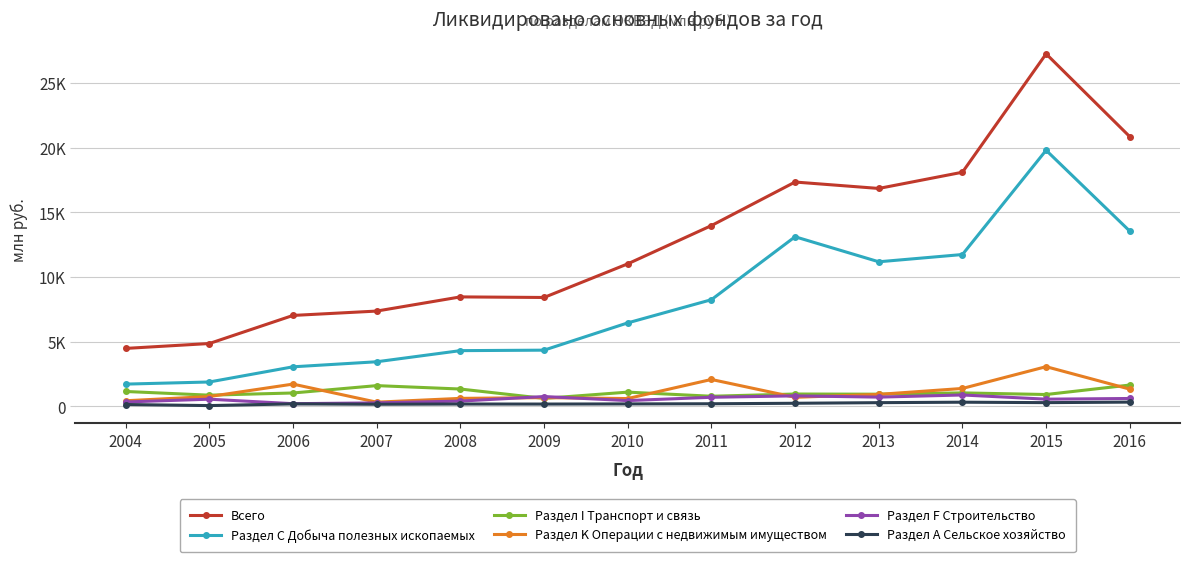

What are all the series names shown in the legend?

Всего, Раздел С Добыча полезных ископаемых, Раздел I Транспорт и связь, Раздел K Операции с недвижимым имуществом, Раздел F Строительство, Раздел А Сельское хозяйство